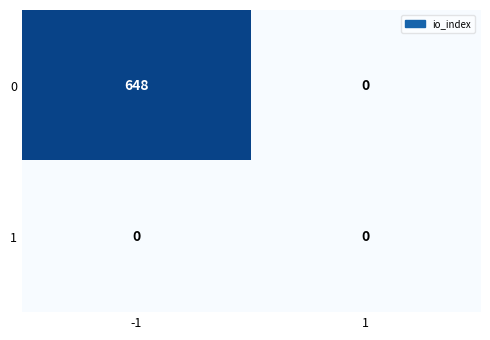

Rank the series by their maximum value, from highest to lowest.

0, 1